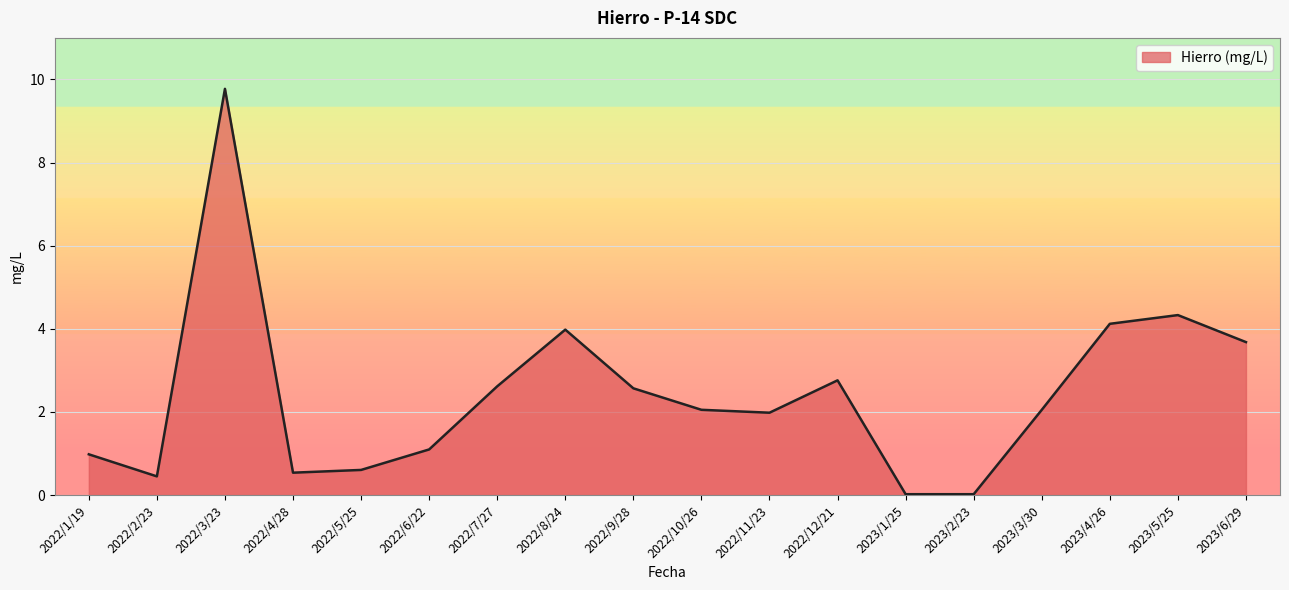

The chart shows a value of 0.0 at 2023/1/25. True or false?

True